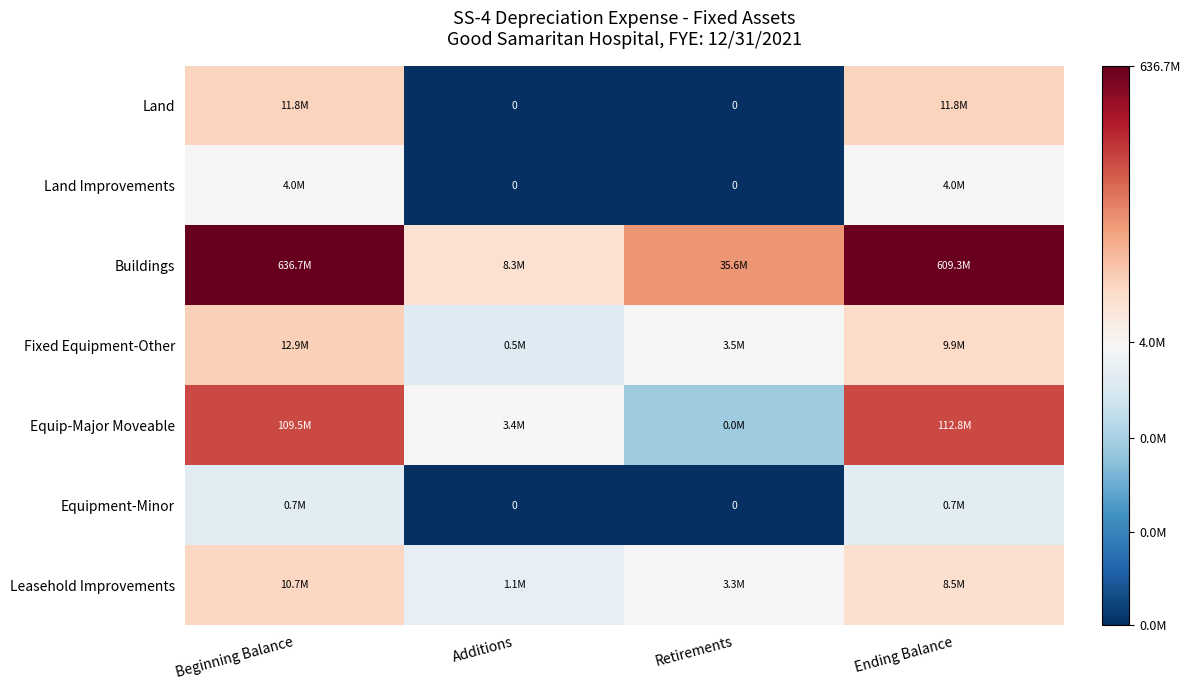

True or false: Fixed Equipment-Other has a value of 16.1 at Ending Balance.

True